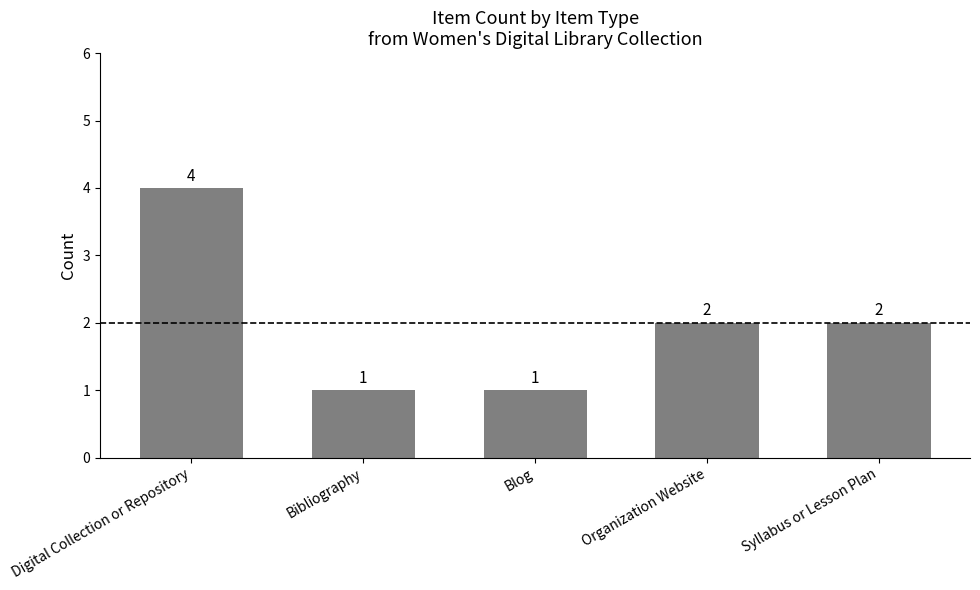

What position from the right is Syllabus or Lesson Plan?

1